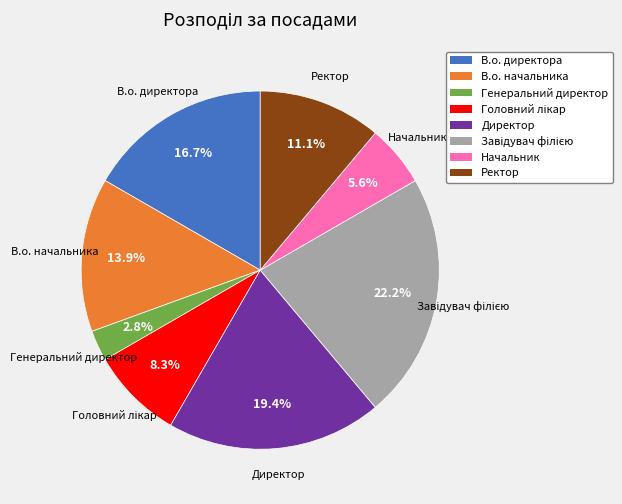

How many segments does this pie chart have?

8